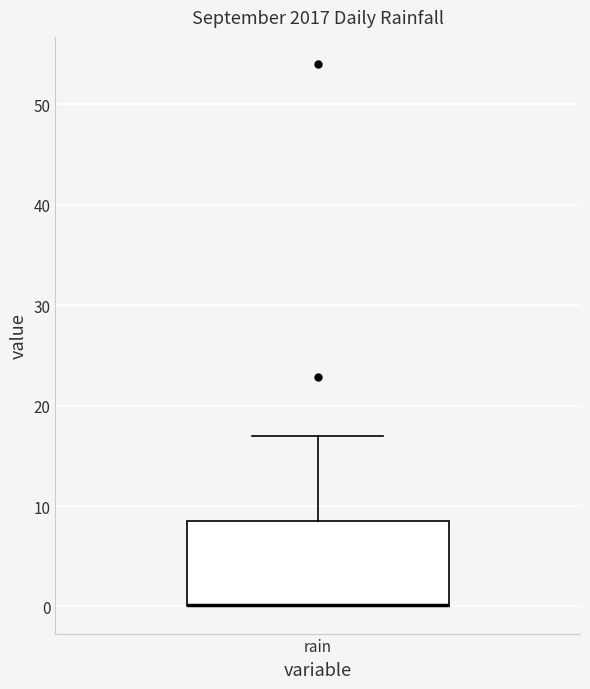

Transcribe this box plot: give where the median line is, the range the box spans, and where the two whiskers end, as read against the y-axis. The values are not printed on the chart, so give them approximately, as read against the axis.

median 0 (drawn on the box's lower edge), box 0 to 9, whiskers 0 to 17